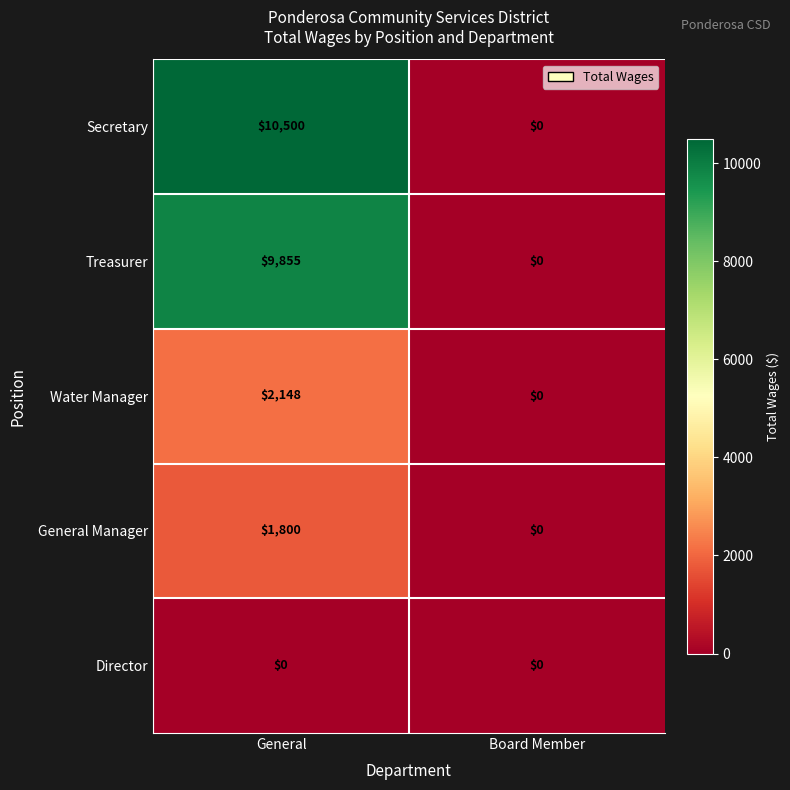

Which series changed the most between General and Board Member?

Secretary